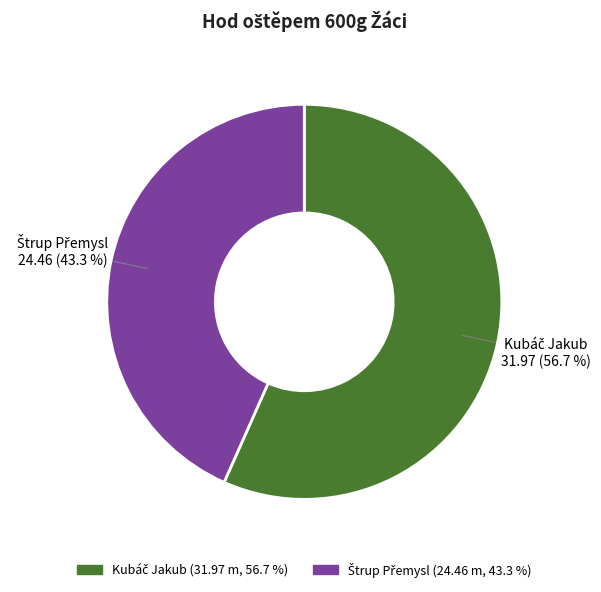

Is there any slice that represents more than half of the pie?

Yes